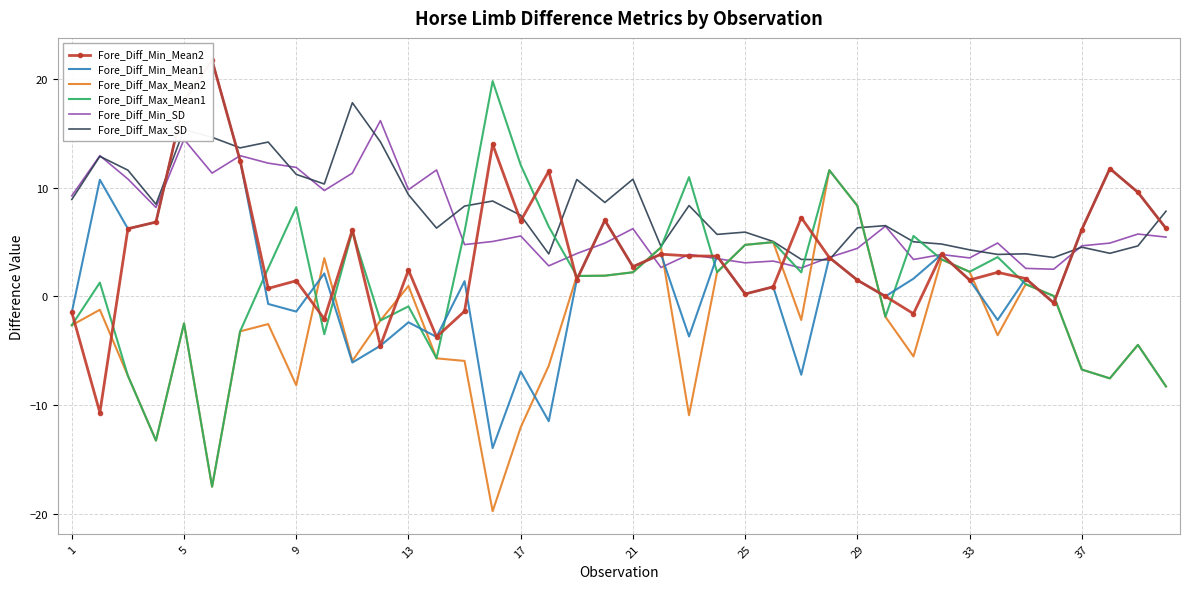

The value of Fore_Diff_Max_Mean2 at 33 is 4.0. True or false?

False